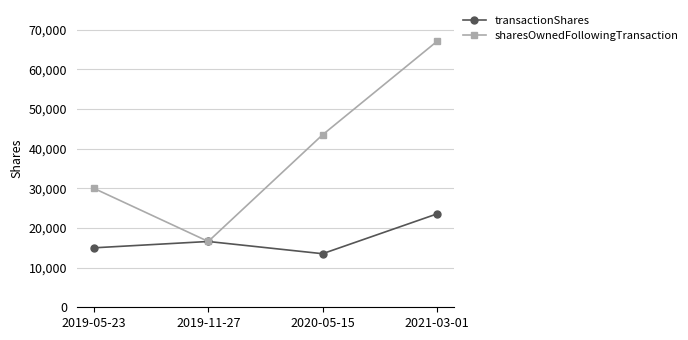

Reading left to right, list all the values displayed in this chart.

transactionShares: 2019-05-23=15000	2019-11-27=16600	2020-05-15=13514	2021-03-01=23548
sharesOwnedFollowingTransaction: 2019-05-23=30000	2019-11-27=16600	2020-05-15=43514	2021-03-01=67062